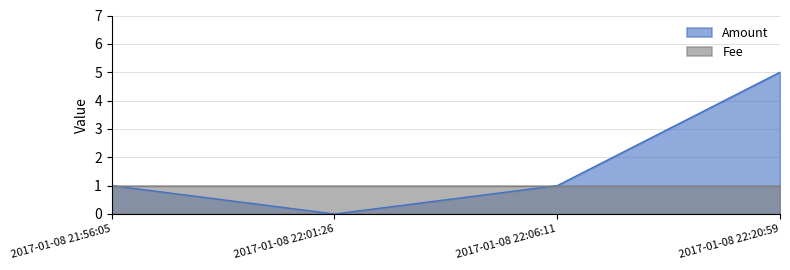

What is the label of the 2nd point from the right?

2017-01-08 22:06:11